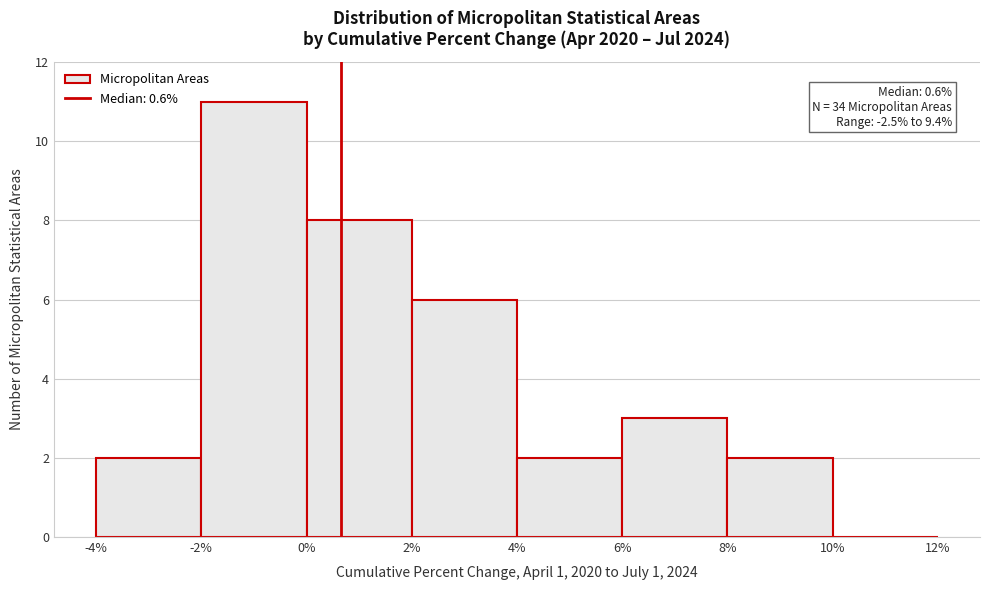

Over which range of the x-axis is the bar tallest?

-2% to 0%